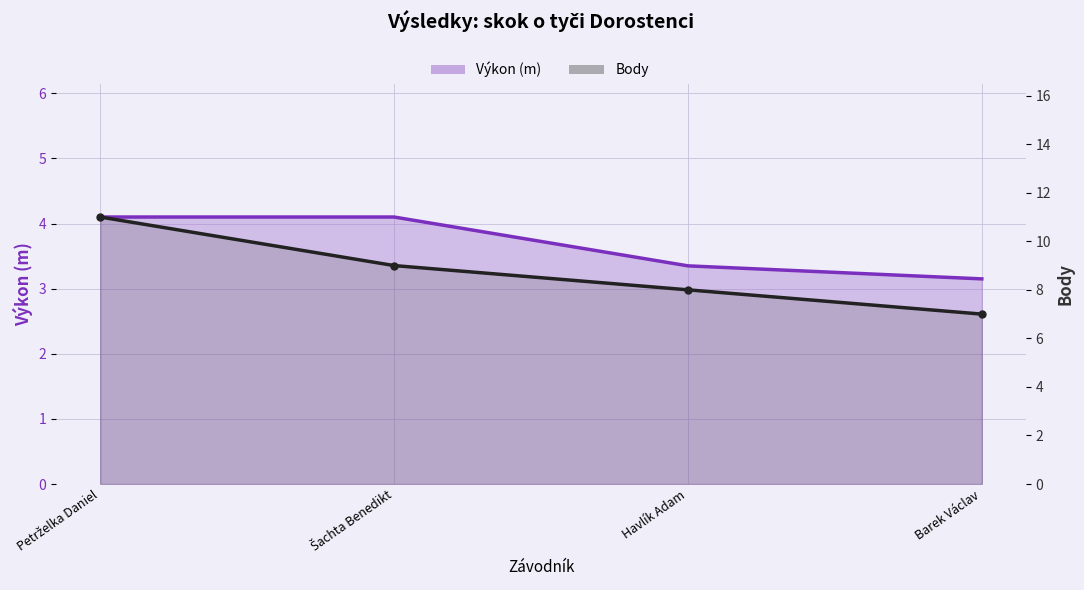

What is the change in value from Šachta Benedikt to Barek Václav?

-2